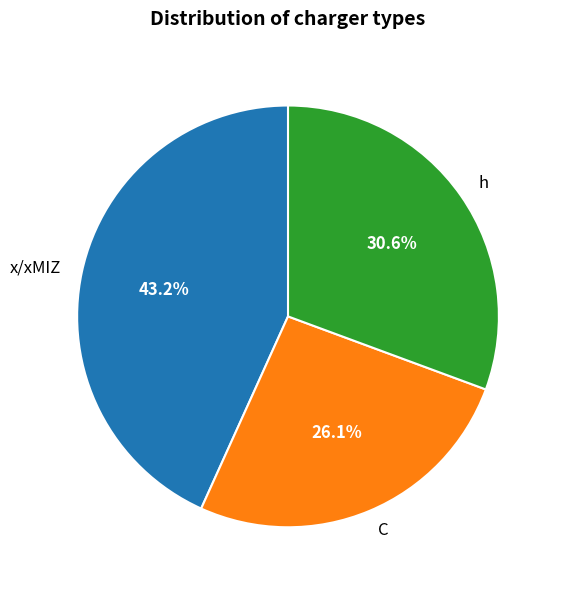

How many slices are in this pie chart?

3